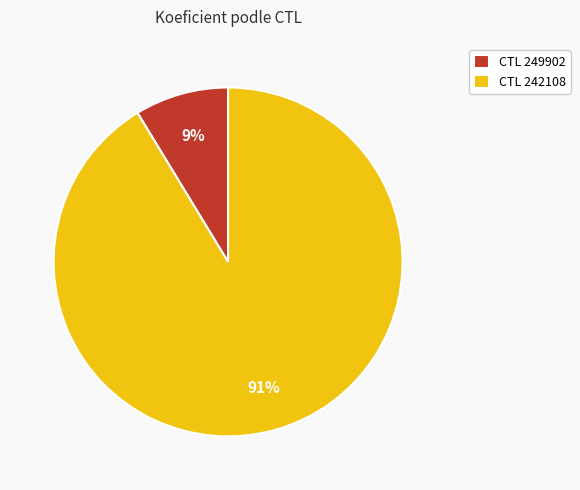

Between CTL 242108 and CTL 249902, which is larger?

CTL 242108